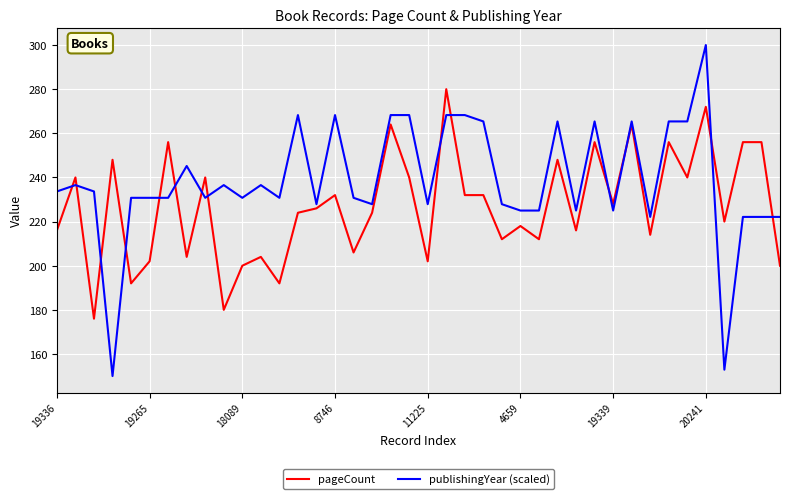

What are all the series names shown in the legend?

pageCount, publishingYear (scaled)